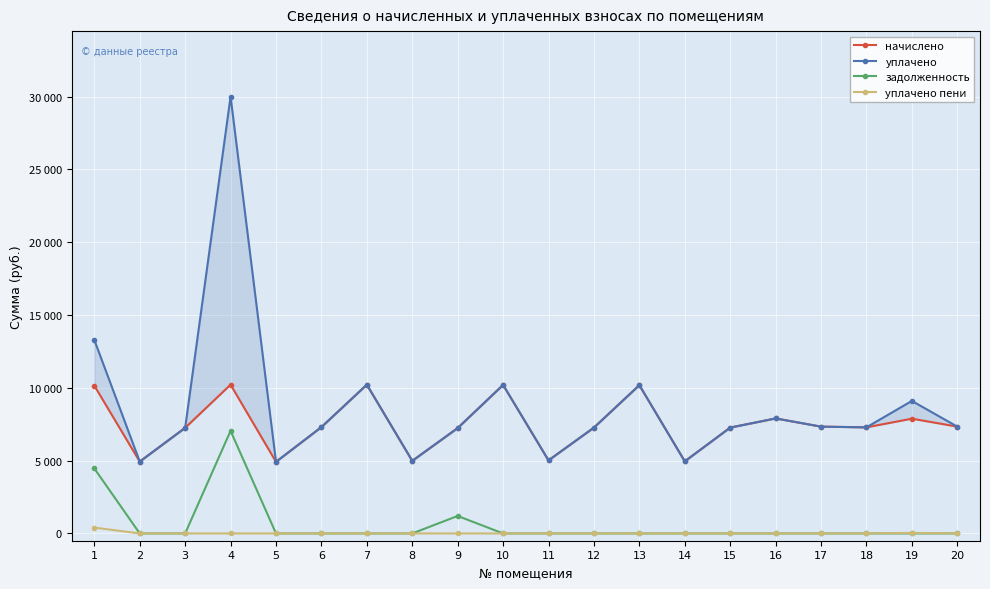

At which category does the chart reach its peak across all series?

4